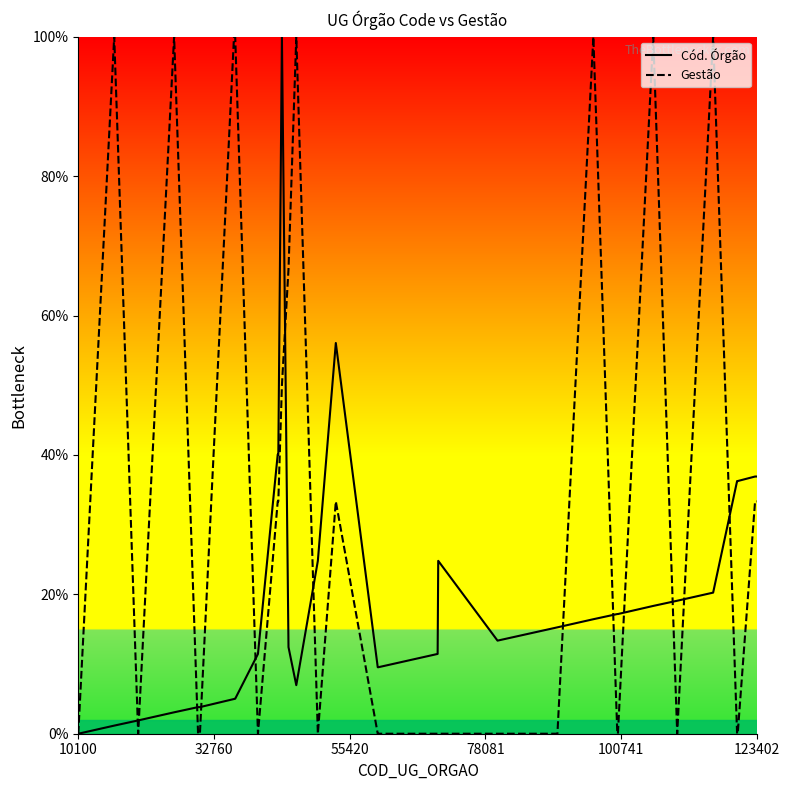

Which series has the widest spread of values?

Cód. Órgão